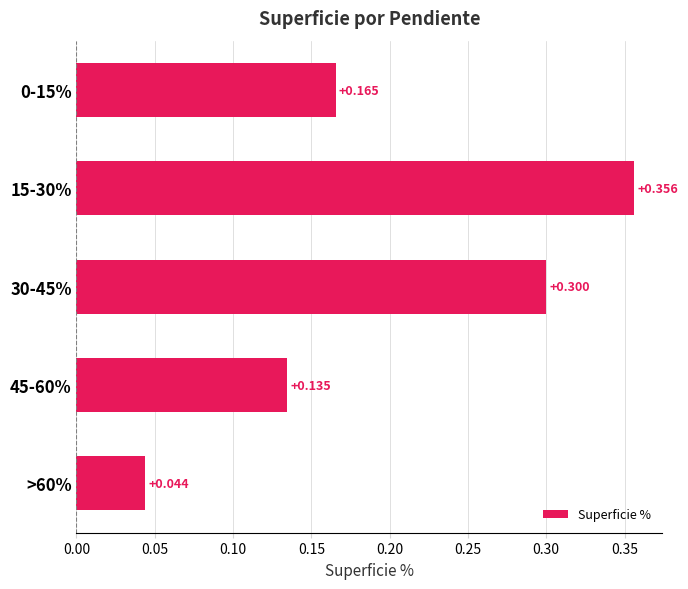

Count the number of data series in this chart.

1